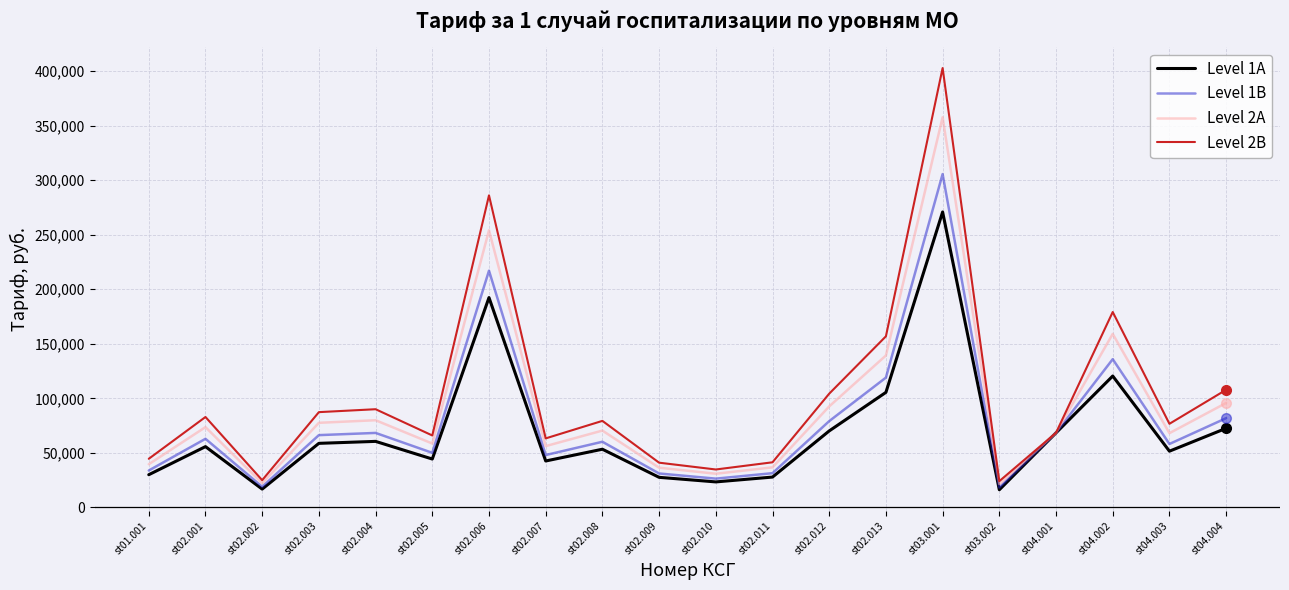

Is it true that Level 2A equals 92595.4 at st02.012?

True